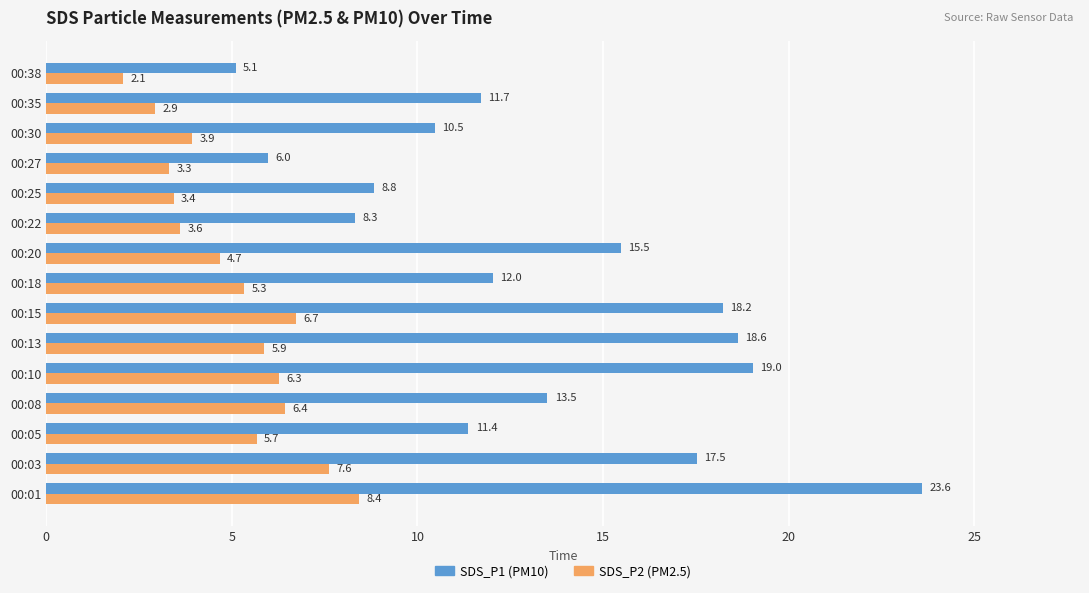

What is the difference between the highest and lowest values at 00:01?

15.2